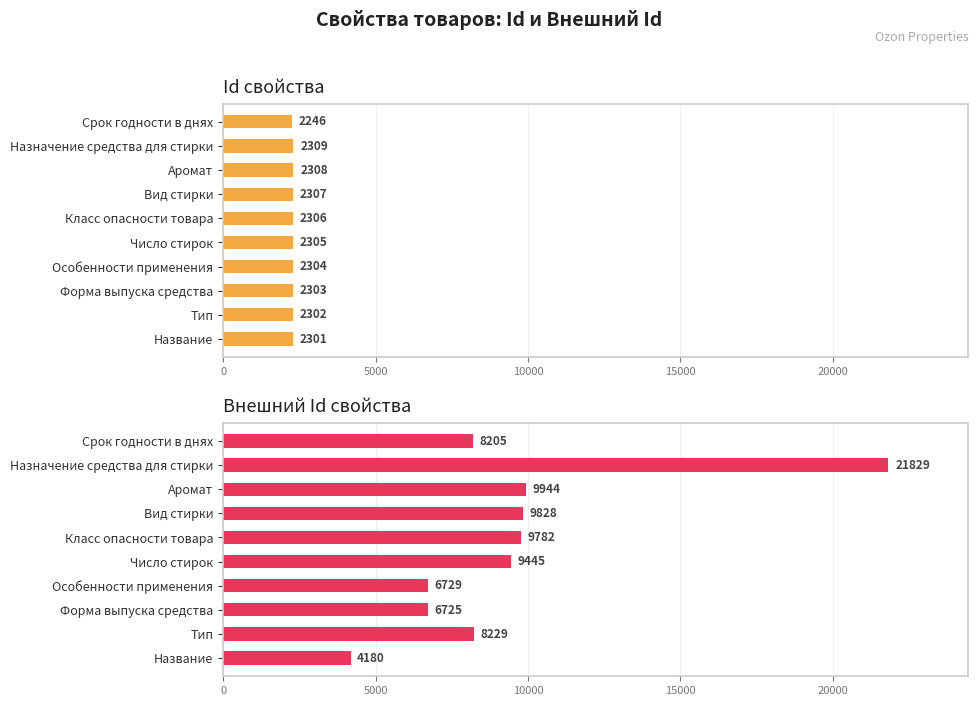

Is the value of Внешний Id свойства at Вид стирки greater than the value of Id свойства at Число стирок?

Yes